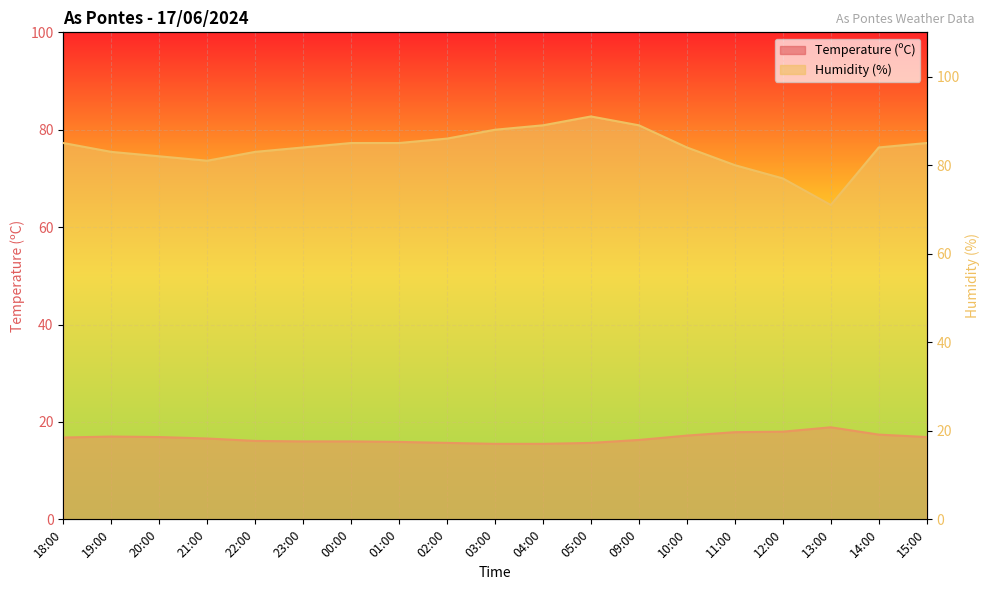

At 22:00, list the series in order from largest to smallest.

Humidity (%), Temperature (ºC)